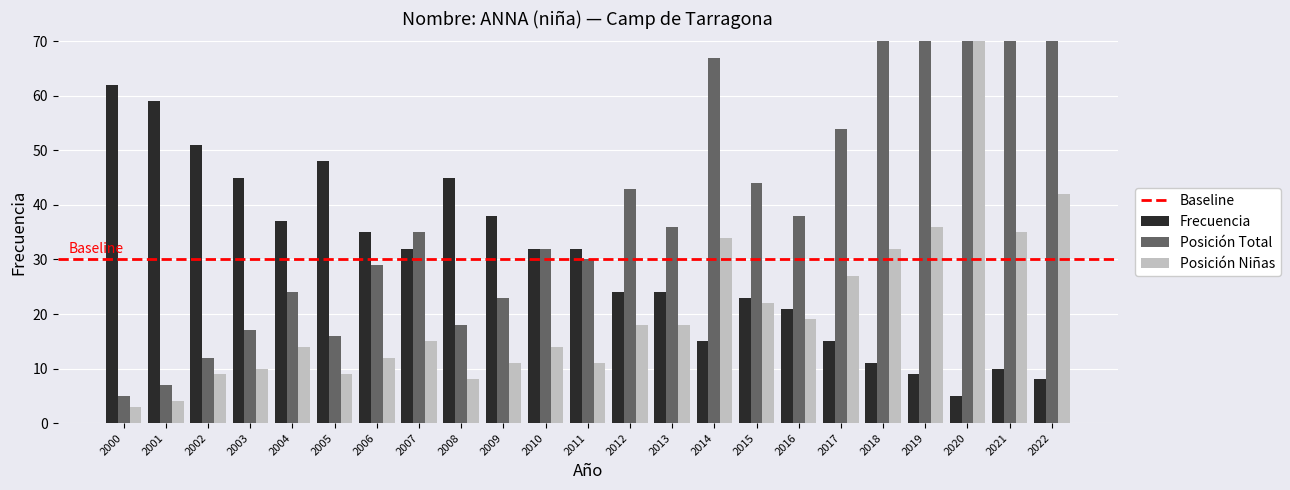

The Posición Total series shows 16 at 2005. True or false?

True